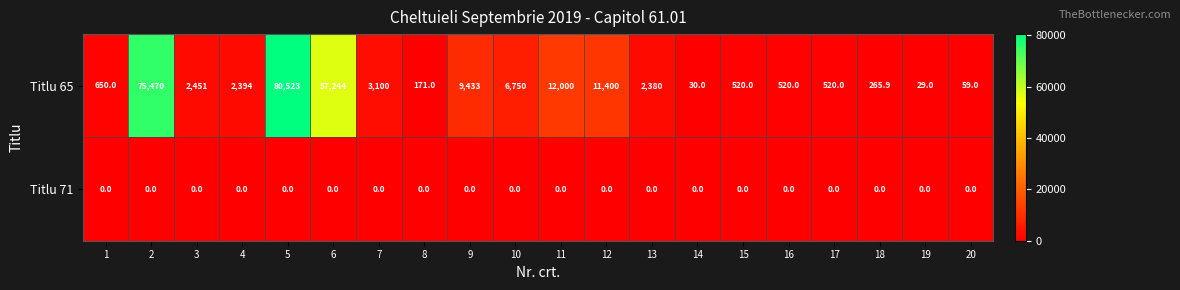

What is the sum of the Titlu 65 values at 5 and 20?

80582.0